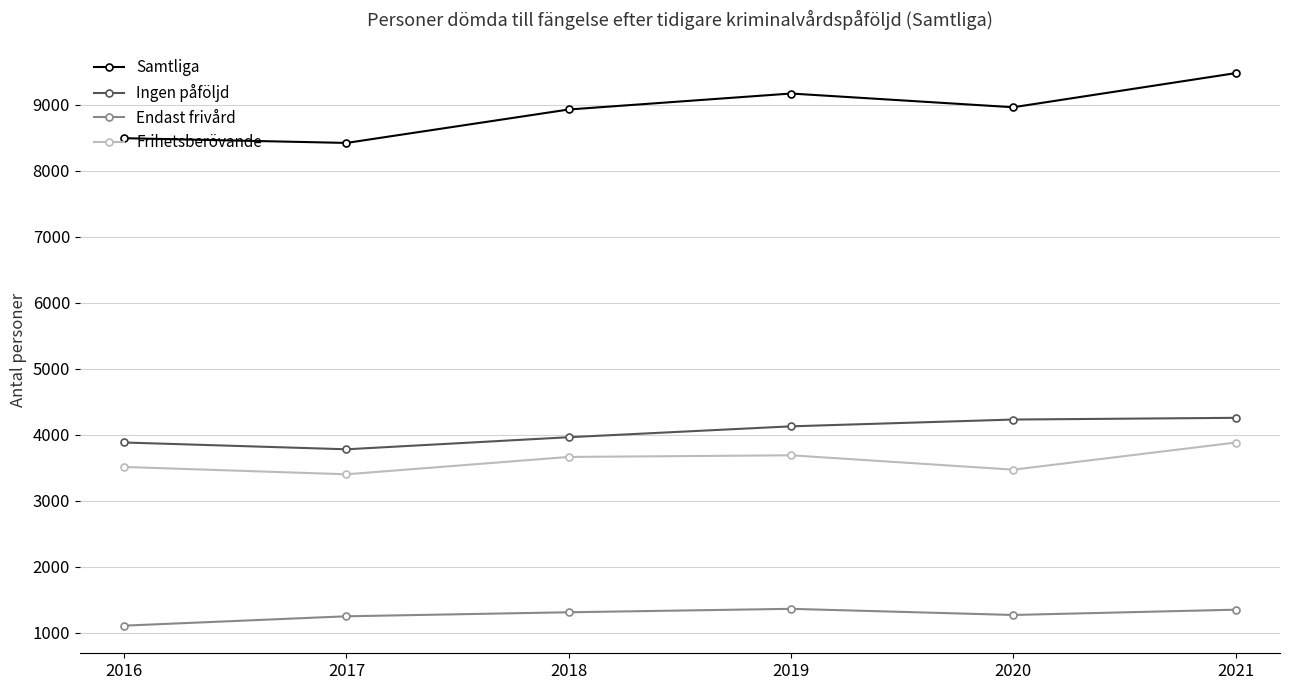

What is the maximum value shown in the chart?

9481